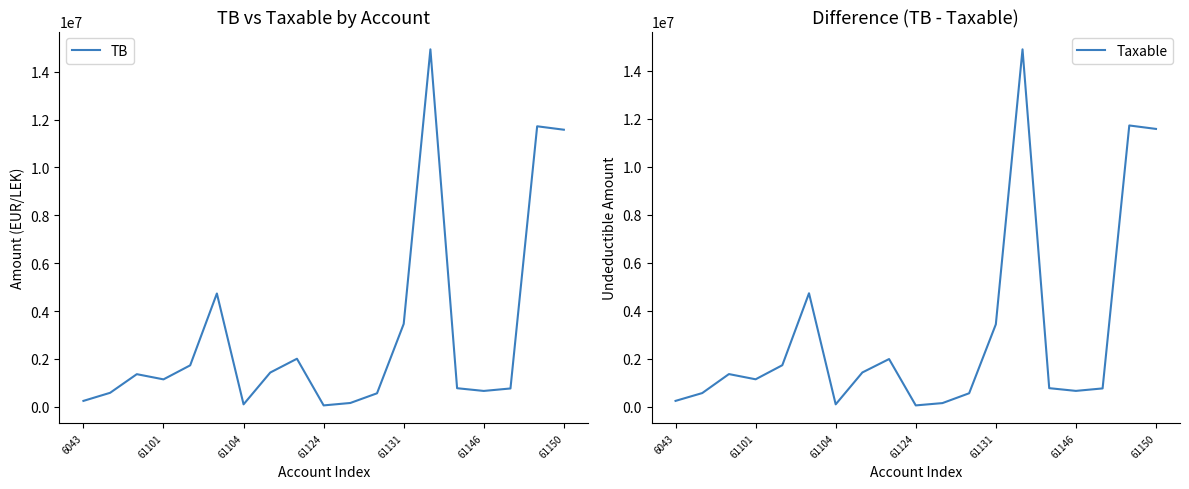

True or false: Taxable and TB intersect in this chart.

False